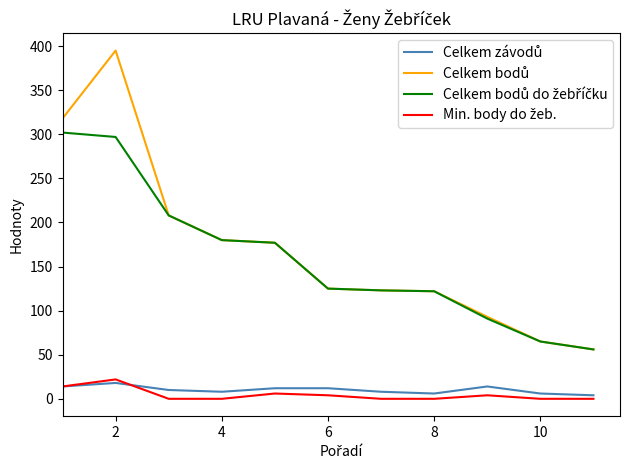

True or false: Min. body do žeb. has more than 2 points higher than both neighbors.

True